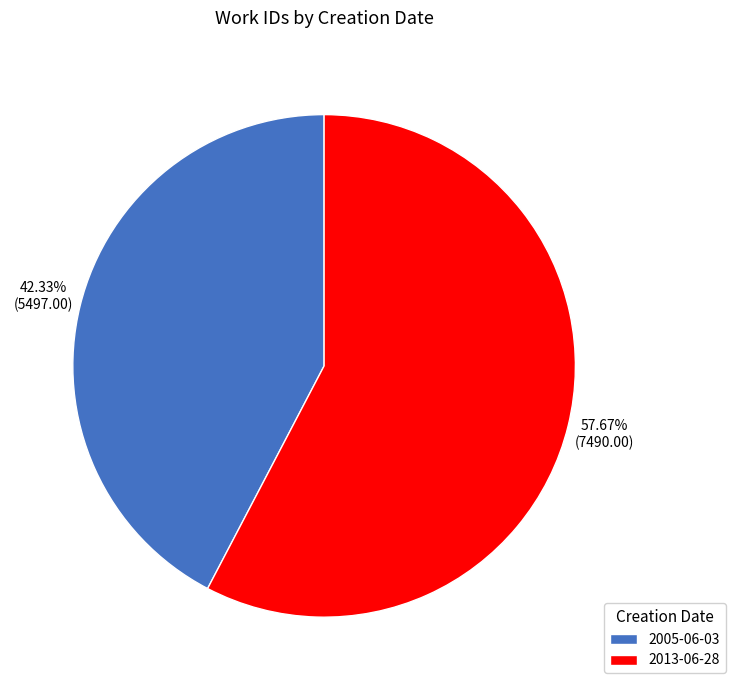

Does any single category account for the majority?

Yes